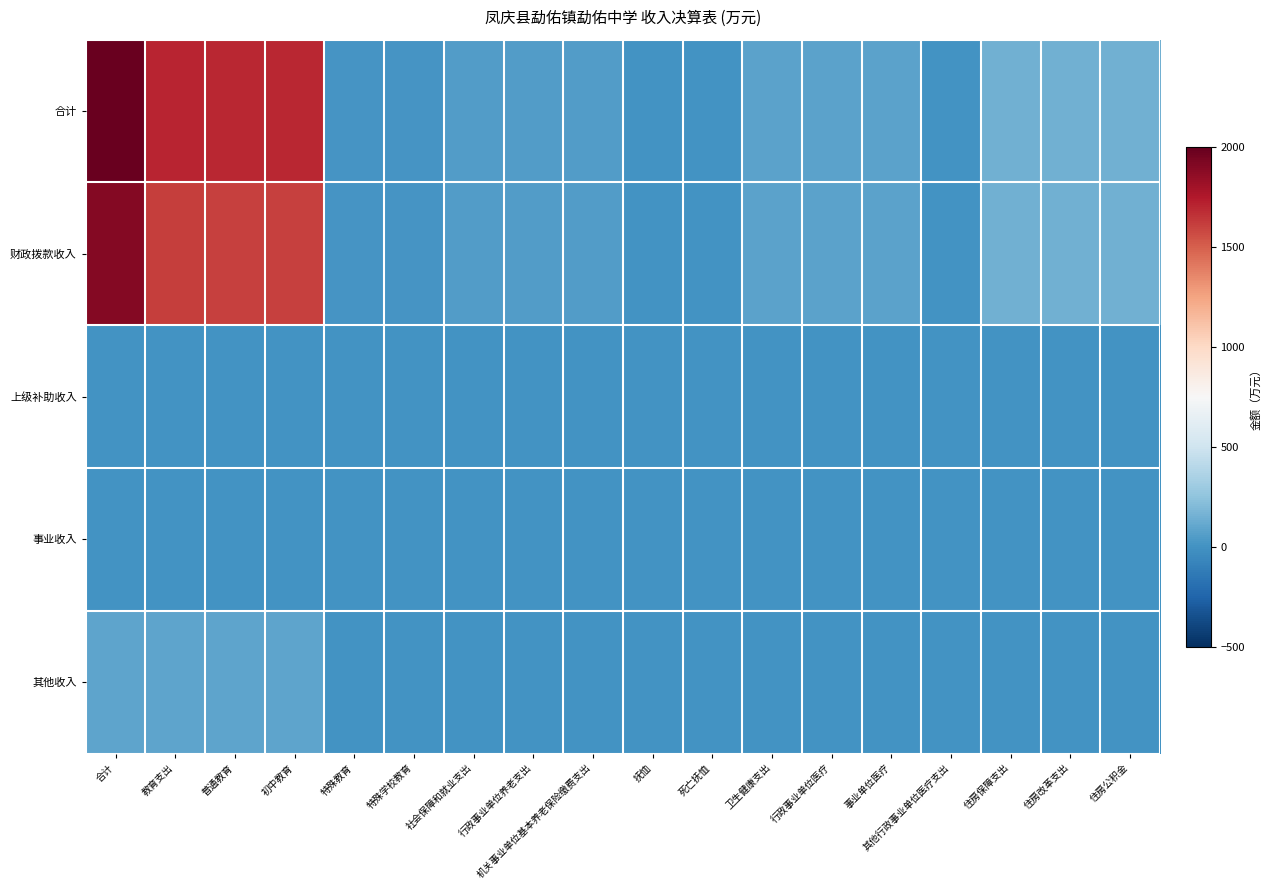

How many categories are shown in the chart?

18